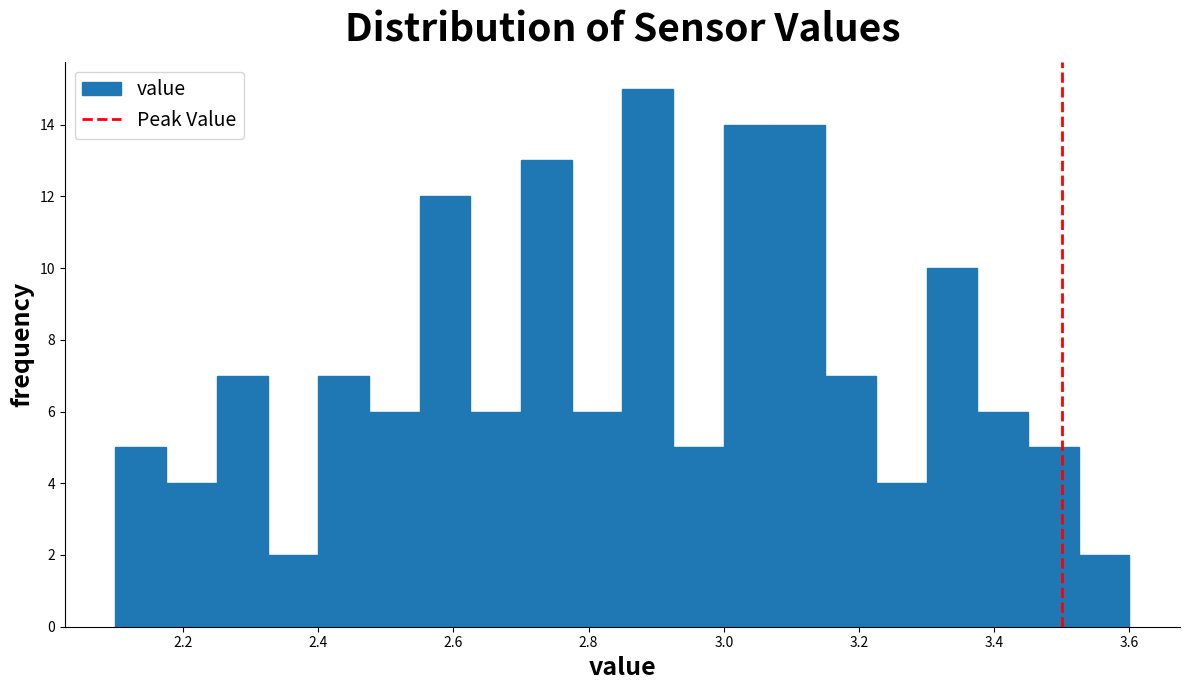

Read against the x-axis, roughly where is the centre of the tallest bar?

2.88